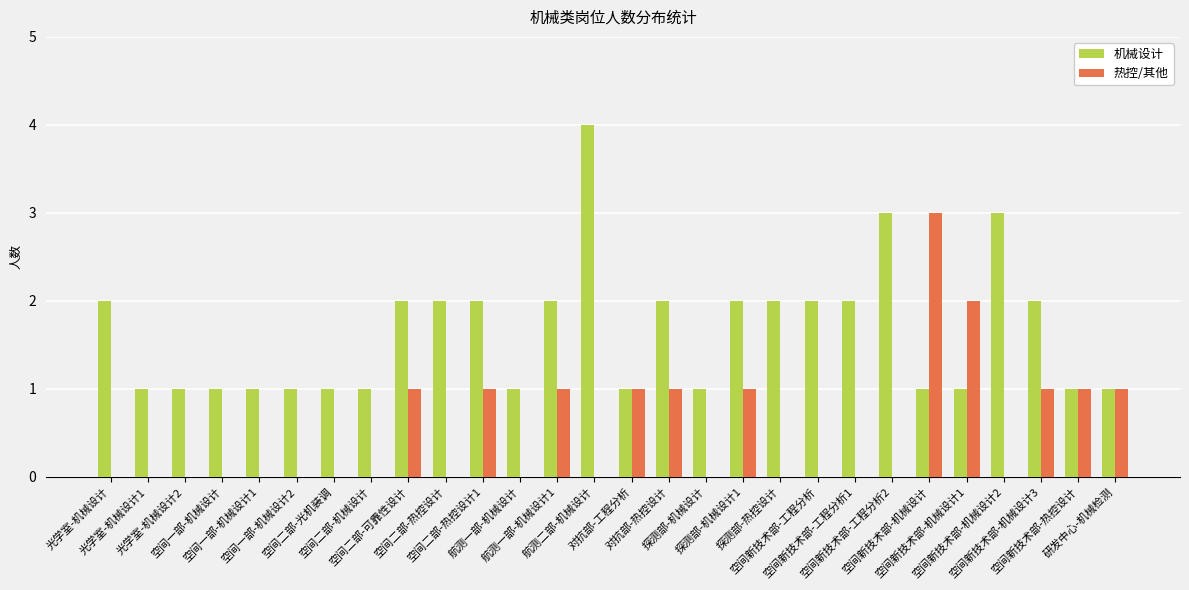

What is the greatest value displayed?

4